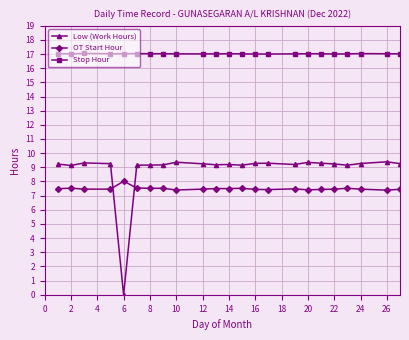

Which series has the largest total across all categories?

Stop Hour